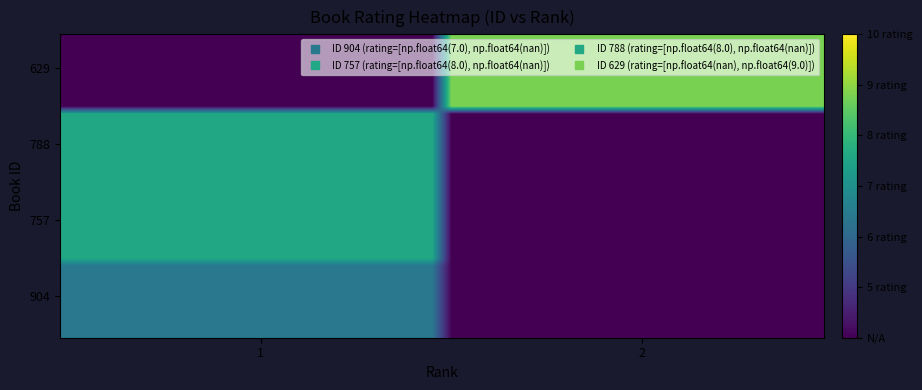

Count the number of data series in this chart.

40